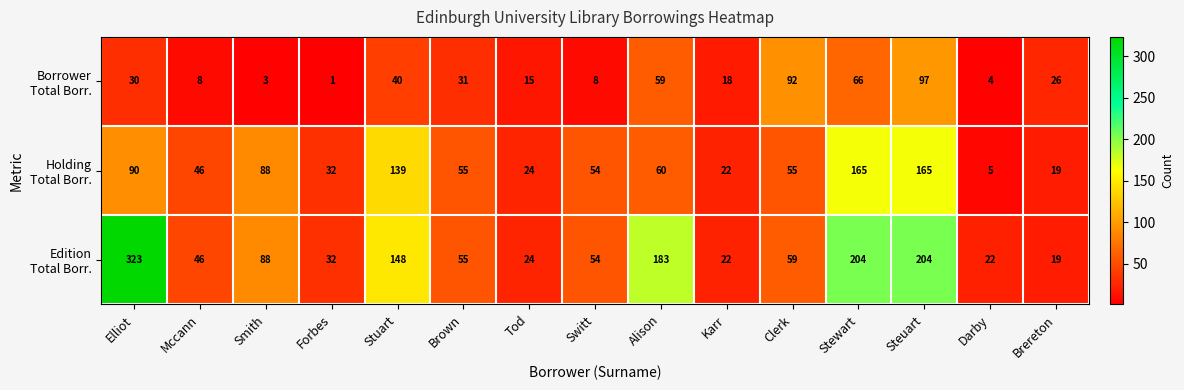

What is the spread (max minus min) of values at Darby?

18